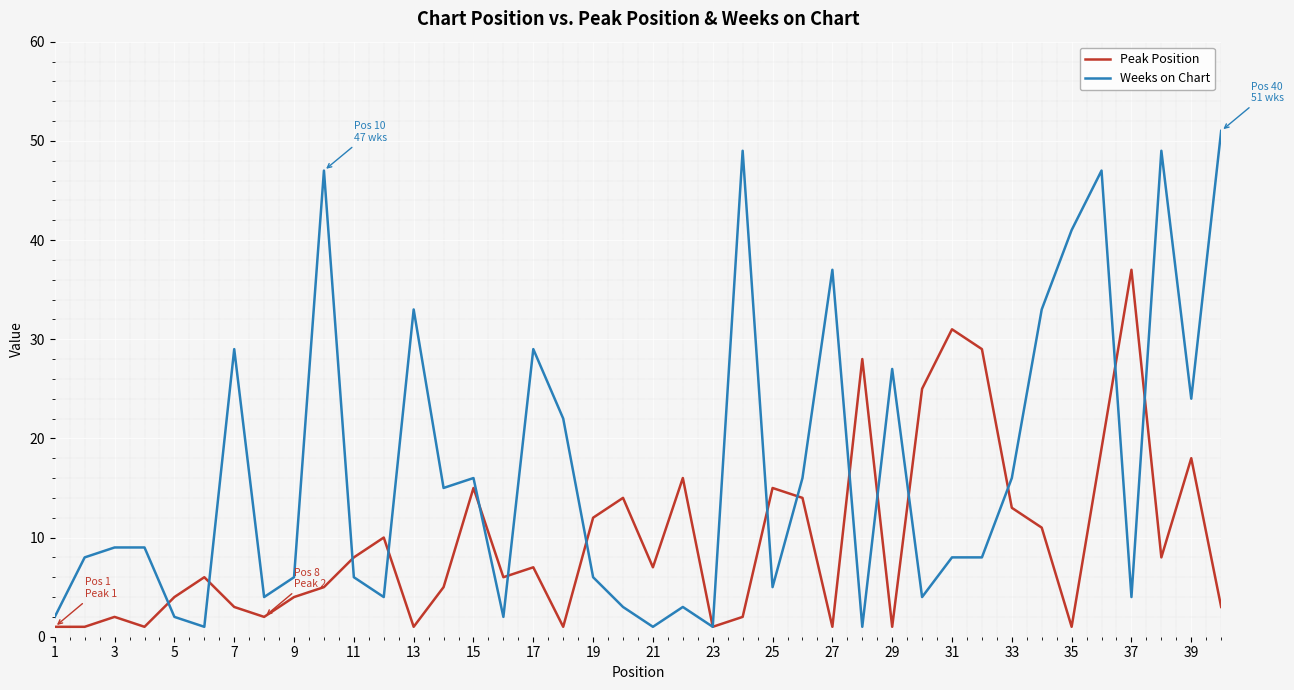

Which series has the largest range (max minus min)?

Weeks on Chart